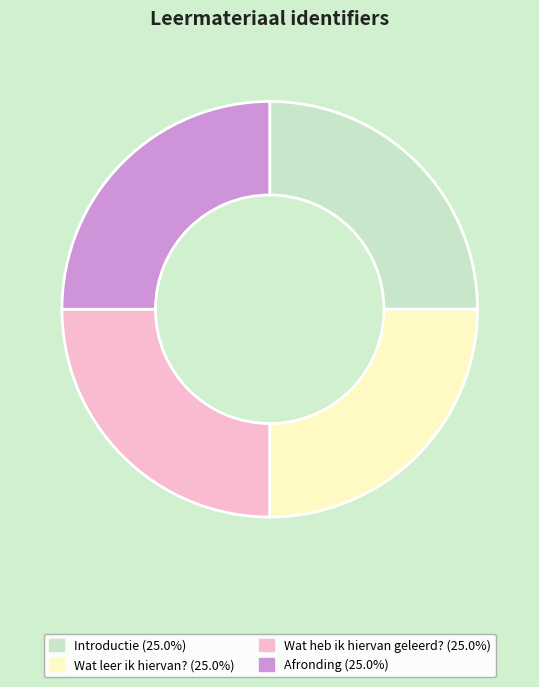

How many segments does this pie chart have?

4